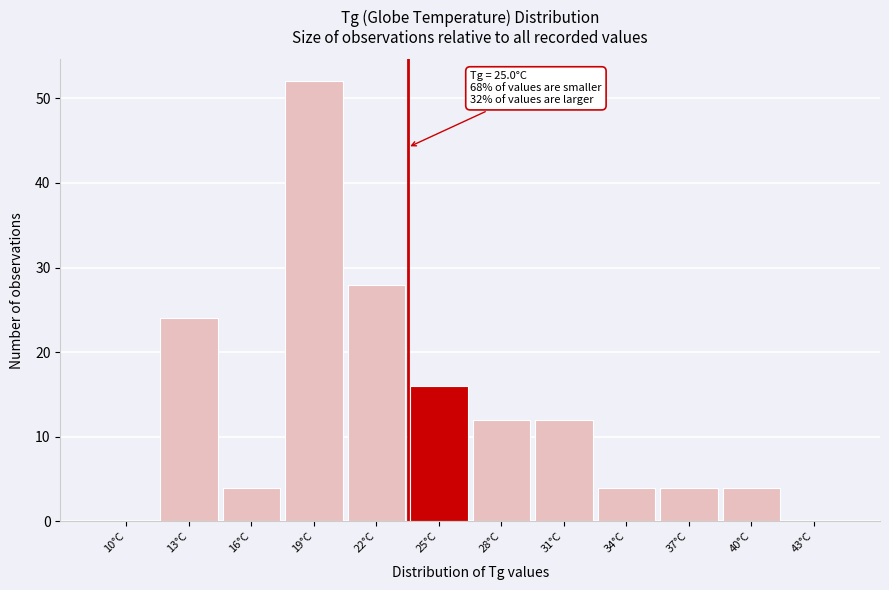

Reading left to right, extract all data points from this chart.

10°C=0	13°C=24	16°C=4	19°C=52	22°C=28	25°C=16	28°C=12	31°C=12	34°C=4	37°C=4	40°C=4	43°C=0